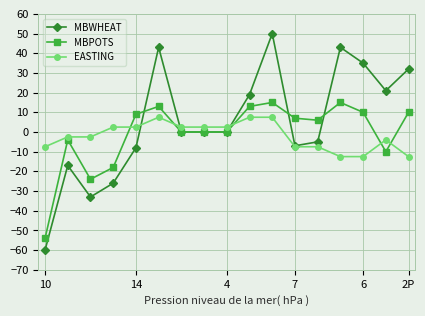

How many lines are shown in the chart?

3